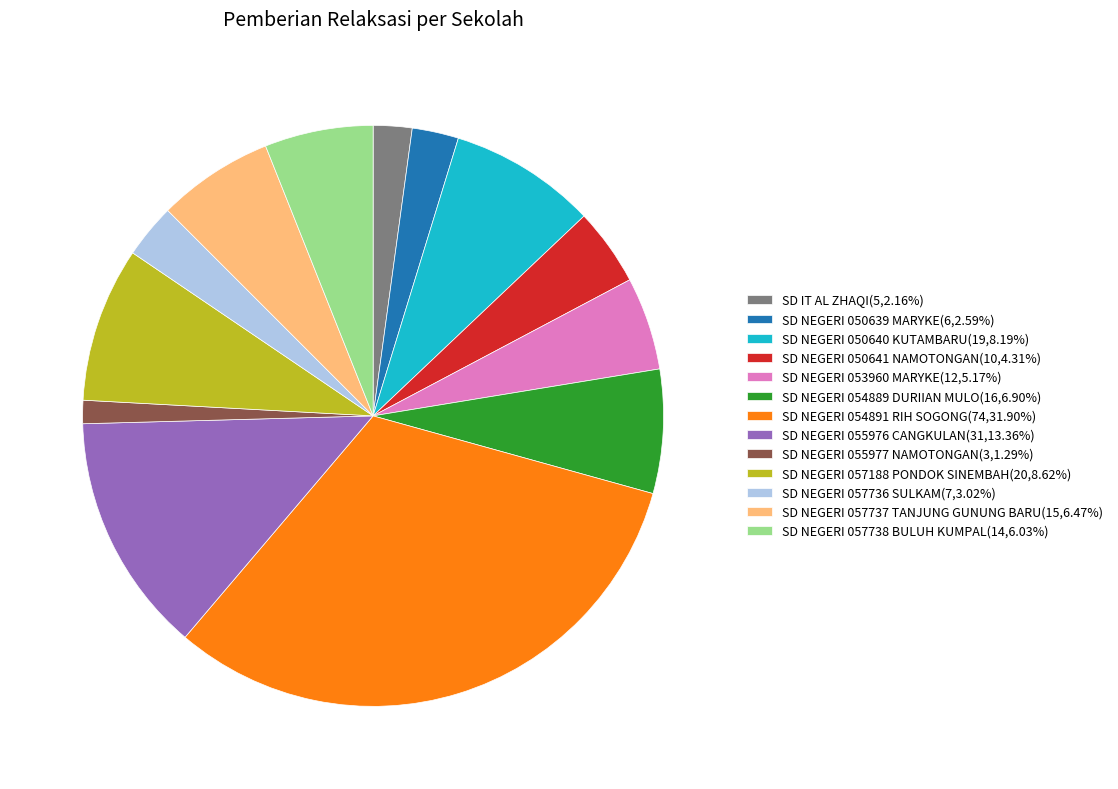

Is there a majority slice in this chart?

No